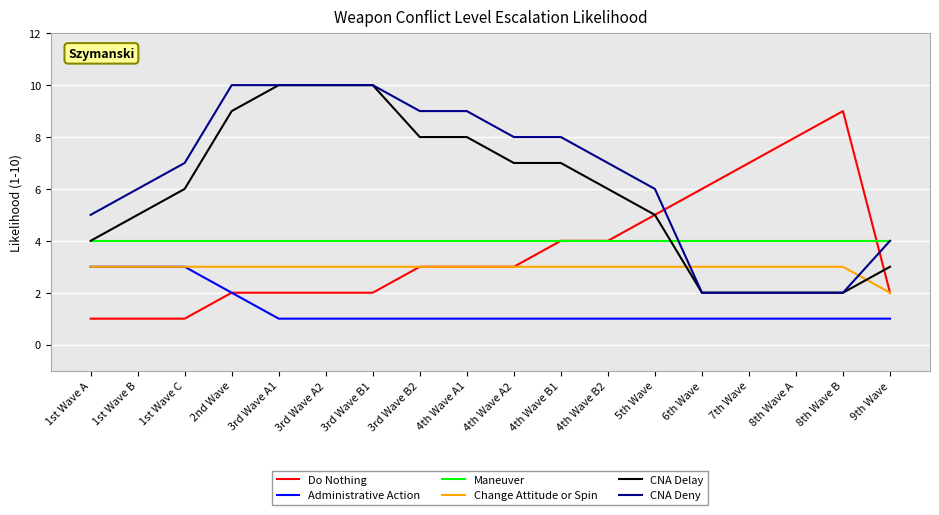

True or false: Administrative Action and Maneuver cross at least once.

False